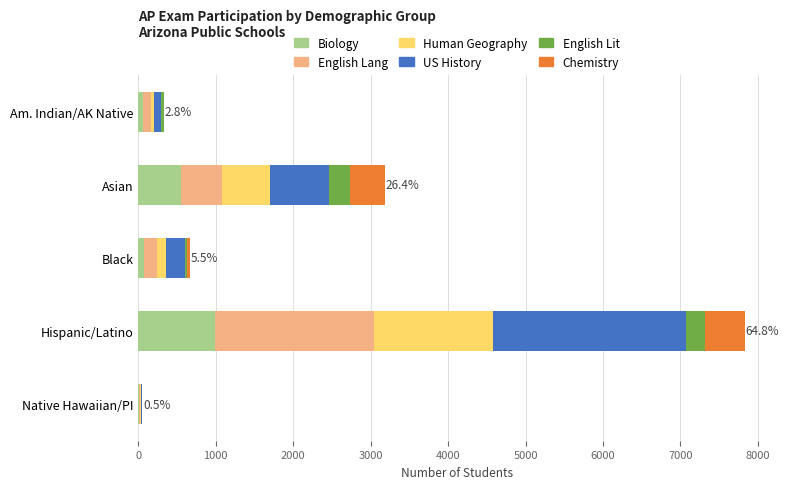

The value of Biology at Hispanic/Latino is 622. True or false?

False